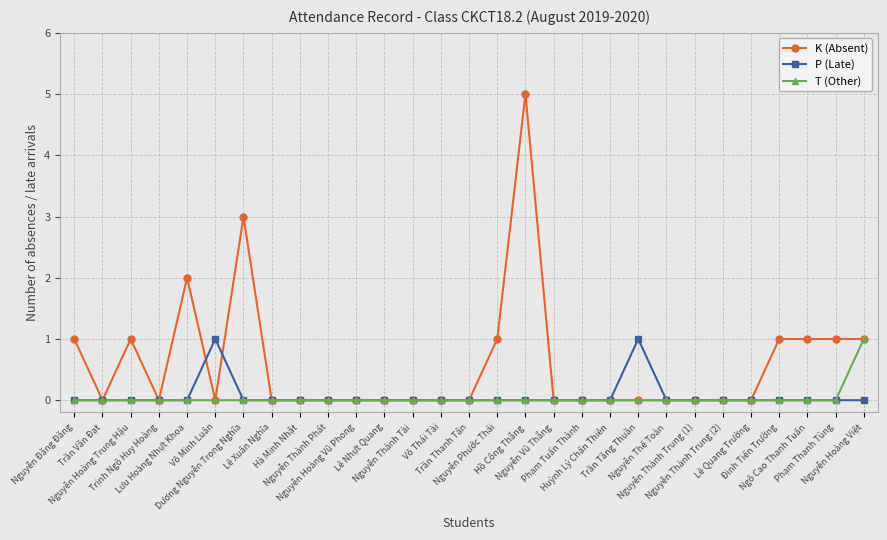

True or false: P (Late) has more than 1 points higher than both neighbors.

True